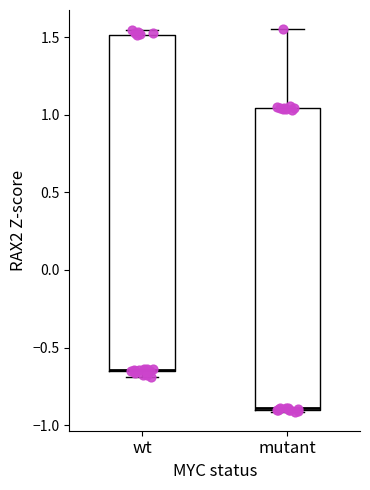

Reading left to right, read every box against the y-axis: the position of its median line, the range the box covers, and the ends of its whiskers. The values are not printed on the chart, so give them approximately, as read against the axis.

wt: median -0.65 (drawn on the box's lower edge), box -0.65 to 1.50, whiskers -0.70 to 1.55
mutant: median -0.90, box -0.90 to 1.05, whiskers -0.90 to 1.55